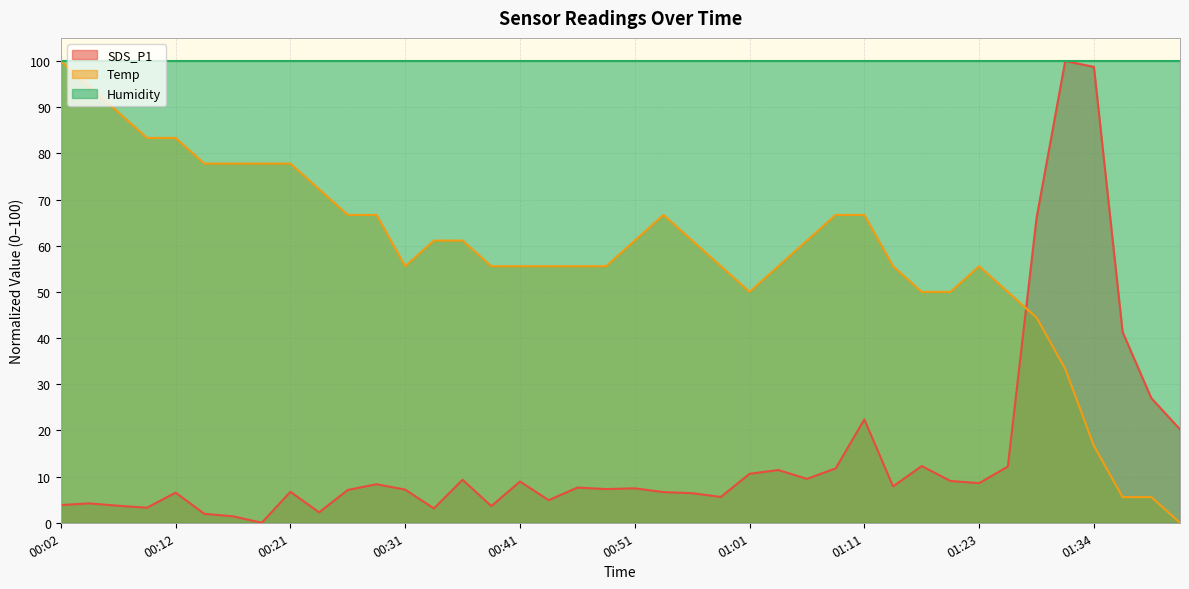

Rank the series by their average value, from highest to lowest.

Humidity, Temp, SDS_P1